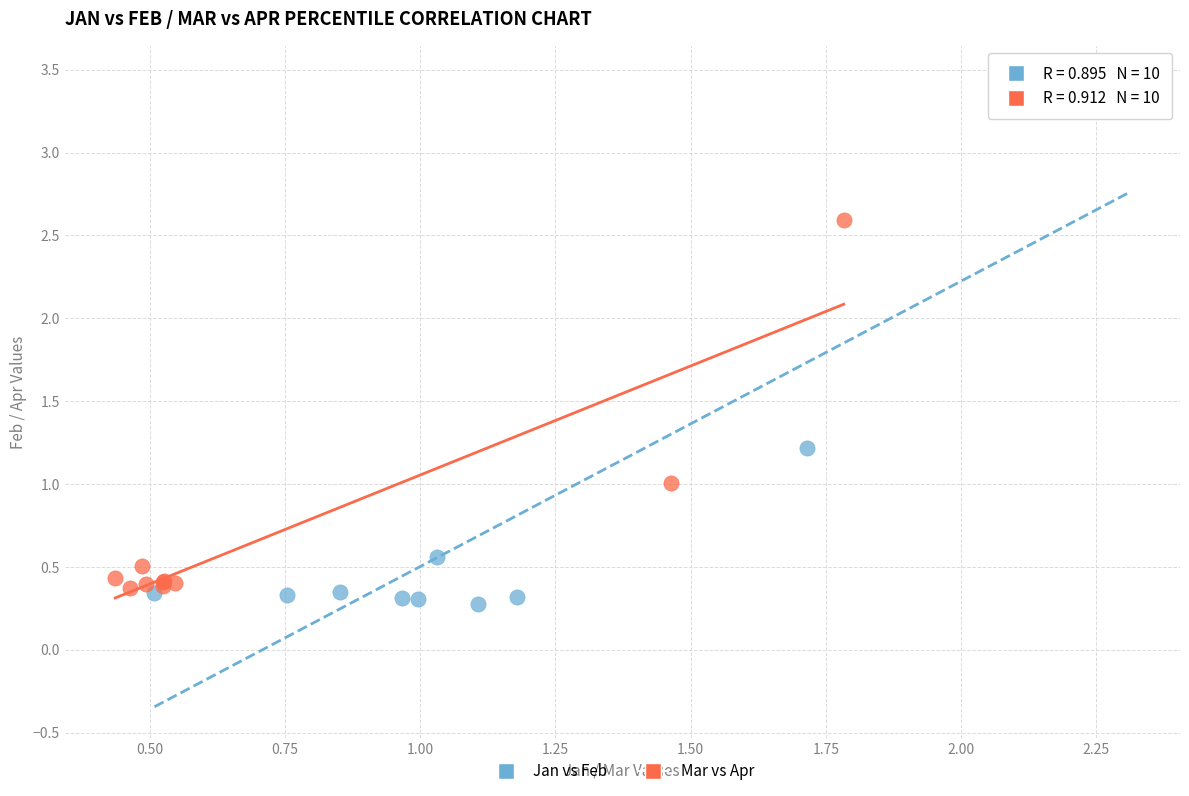

Which series reaches the maximum Y coordinate?

Jan vs Feb